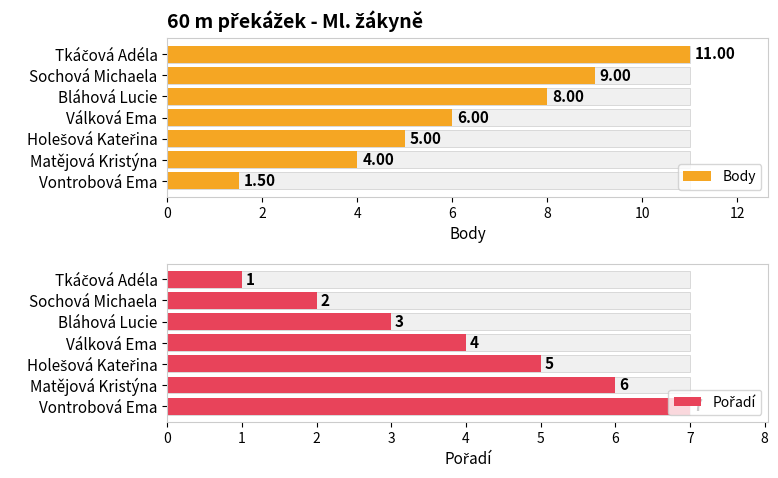

How many series are shown in this chart?

2